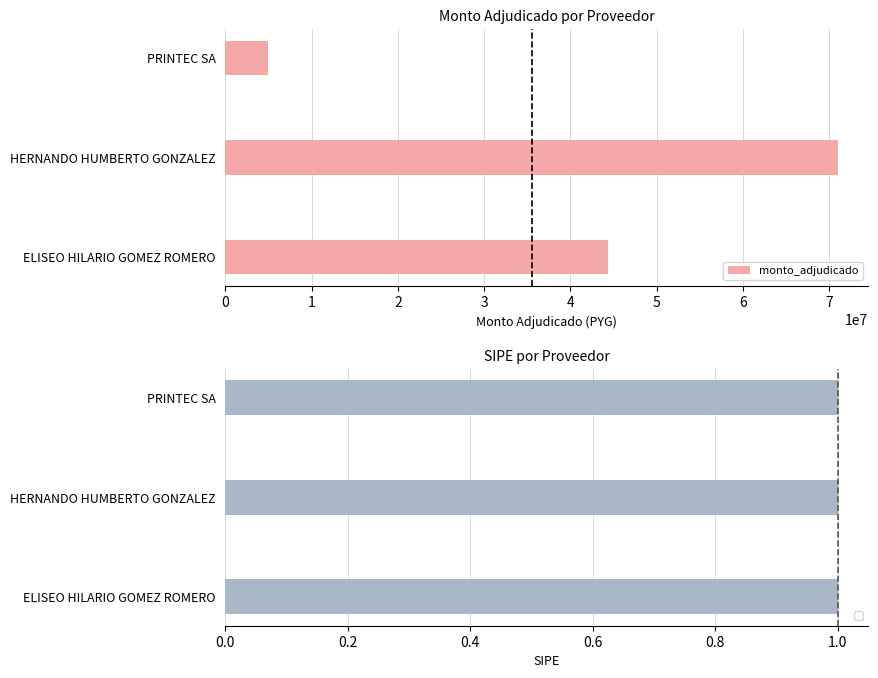

The value of monto_adjudicado at PRINTEC SA is 5000000. True or false?

True